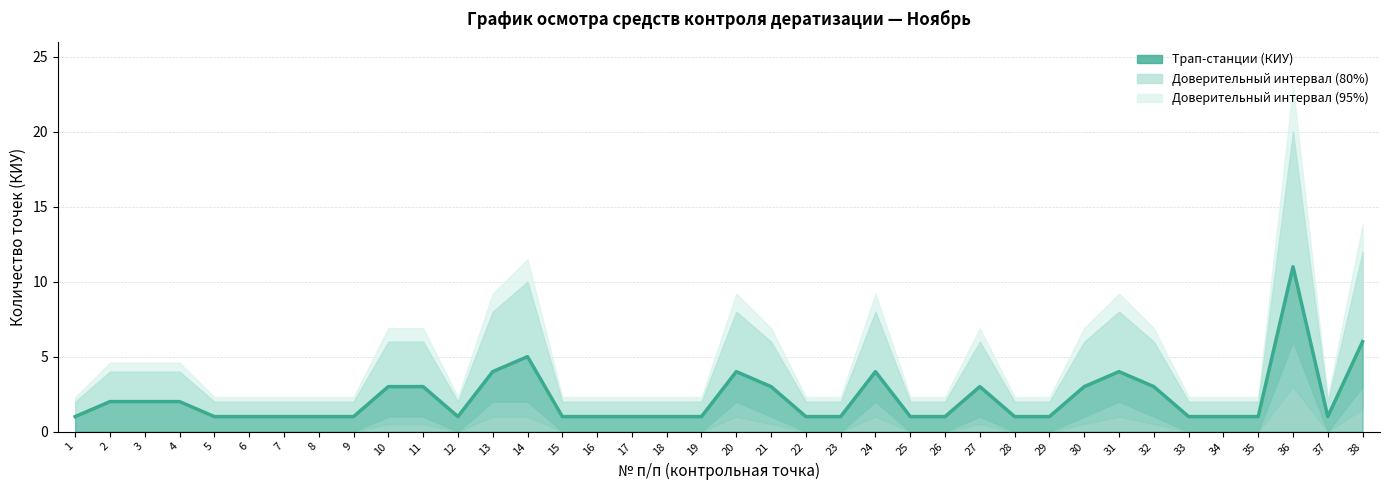

How many lines are shown in the chart?

1